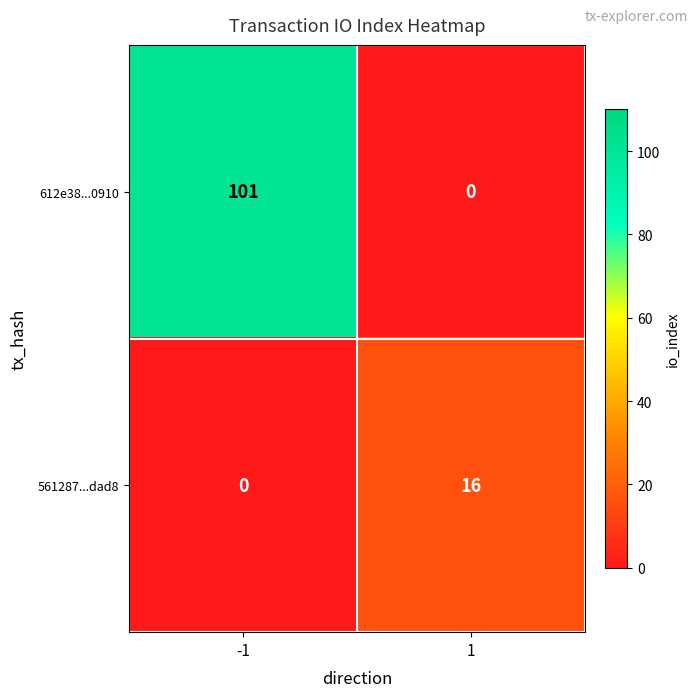

Which series changed the most between -1 and 1?

612e38...0910